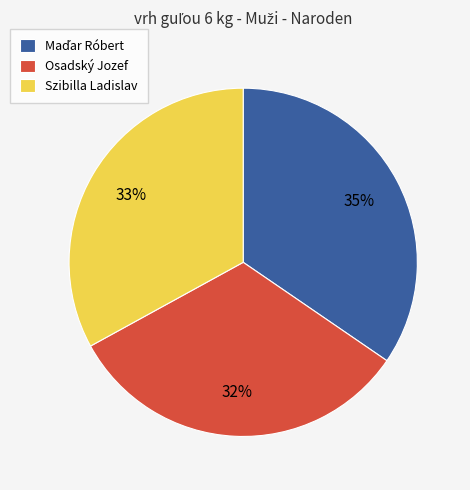

Is the sum of Szibilla Ladislav and Osadský Jozef greater than half?

Yes